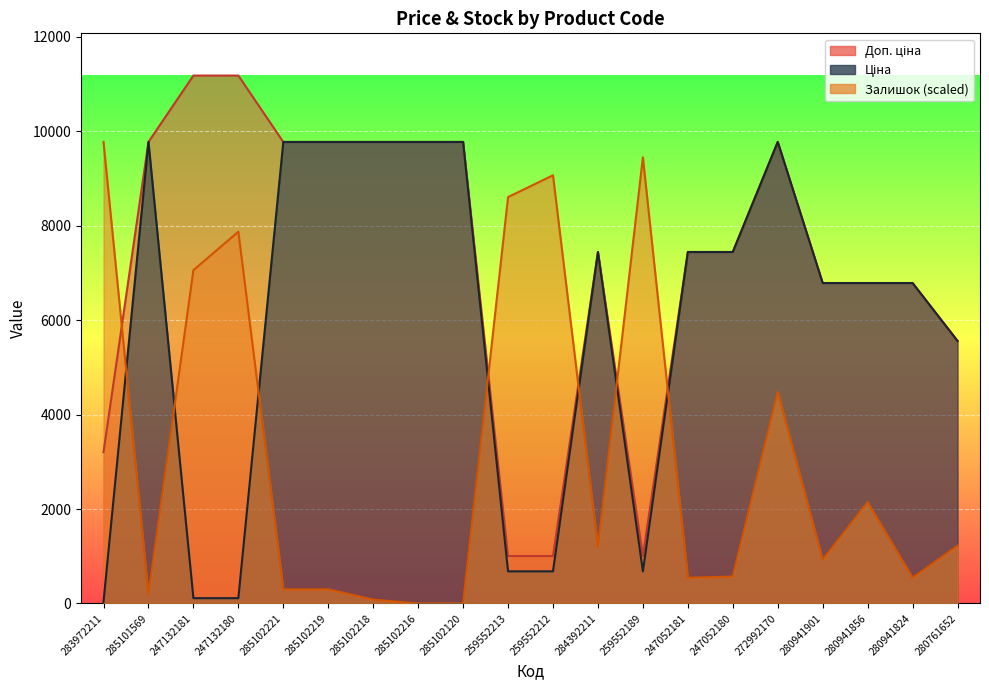

What is the sum of all Ціна values?

118979.2